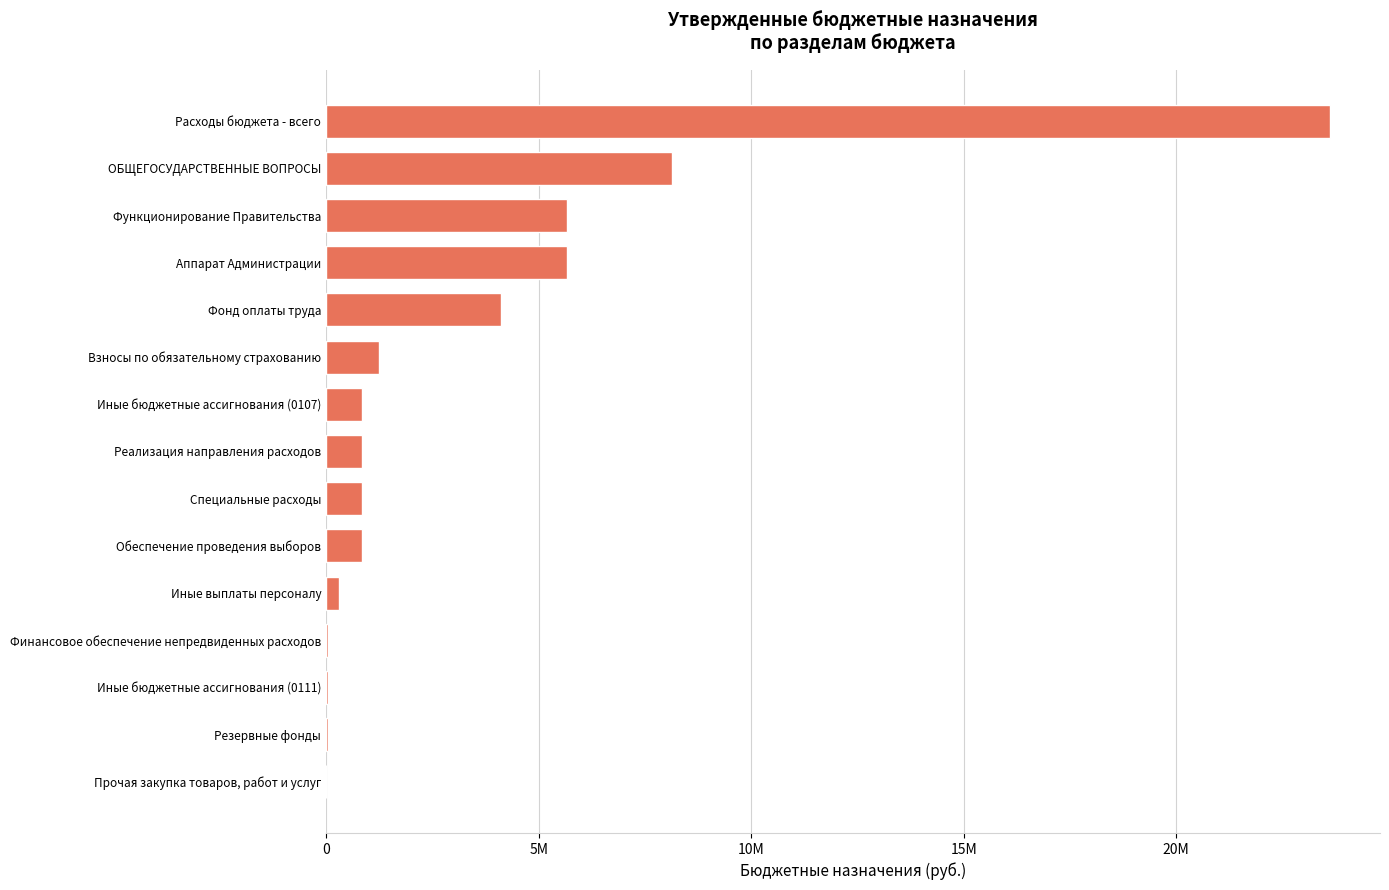

What is the average value?

3480570.7